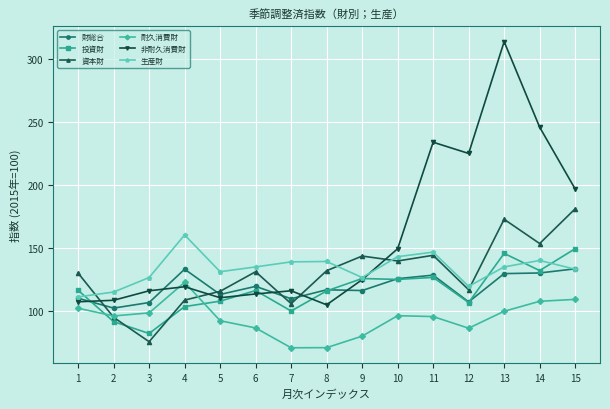

In 非耐久消費財, how many points are higher than both neighbors (excluding endpoints)?

4